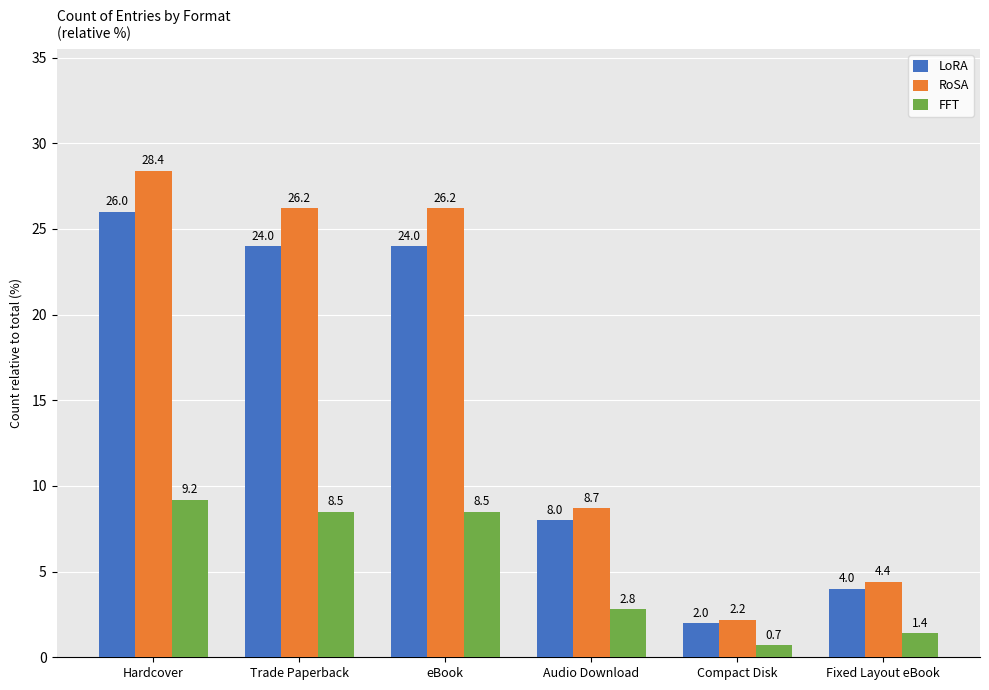

List the series in order of their peak value, highest first.

RoSA, LoRA, FFT